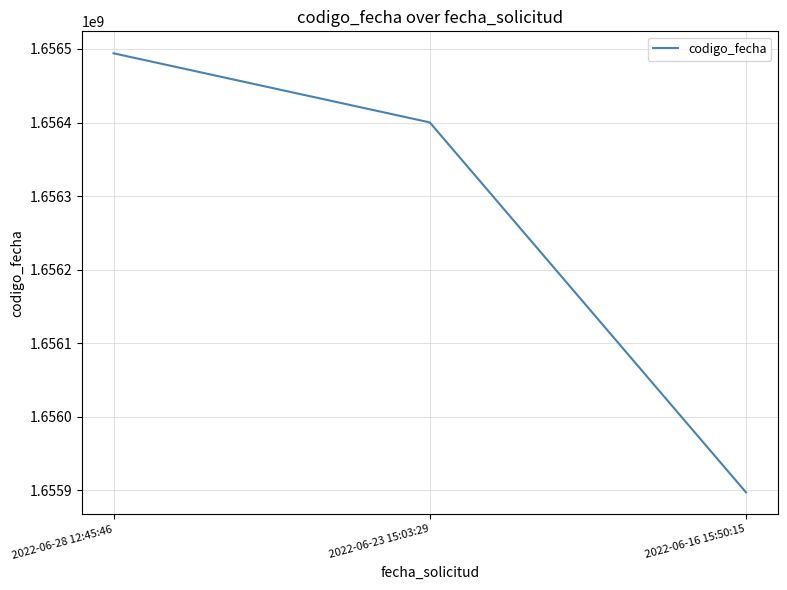

List the labels in order of value, largest first.

2022-06-28 12:45:46, 2022-06-23 15:03:29, 2022-06-16 15:50:15